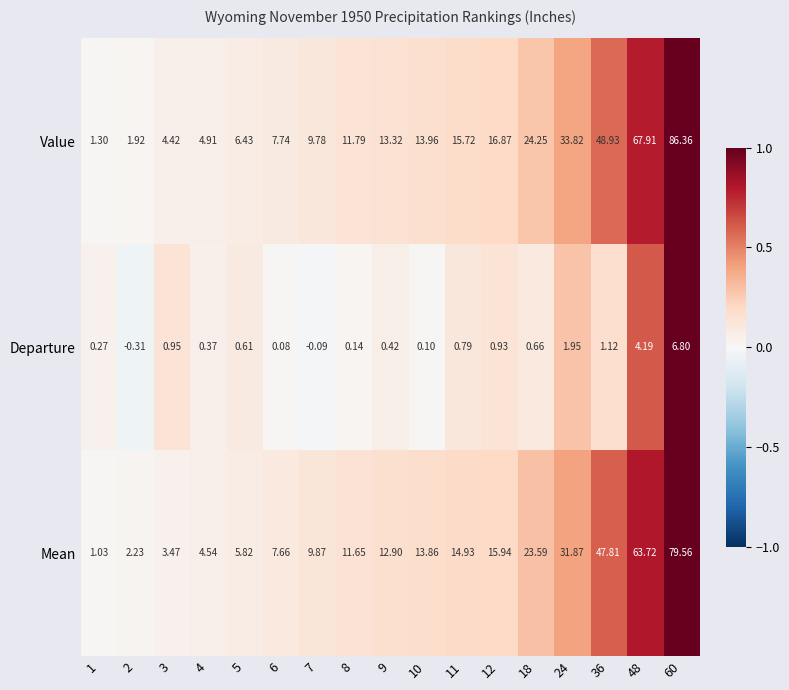

List the series in order of their peak value, highest first.

Value, Mean, Departure